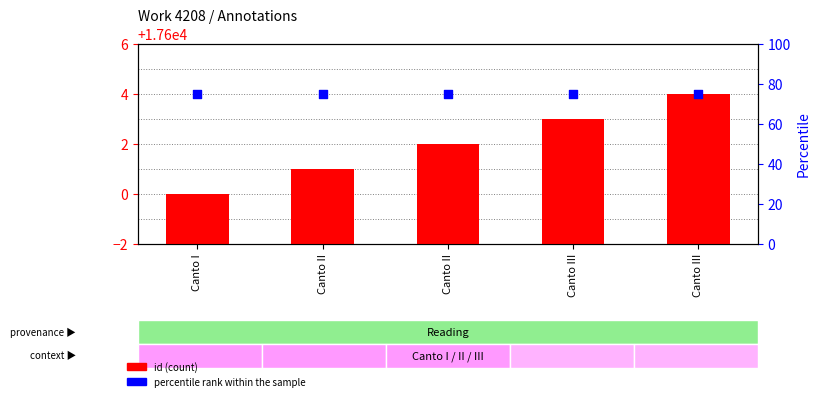

Which series has the largest total across all categories?

id (count)